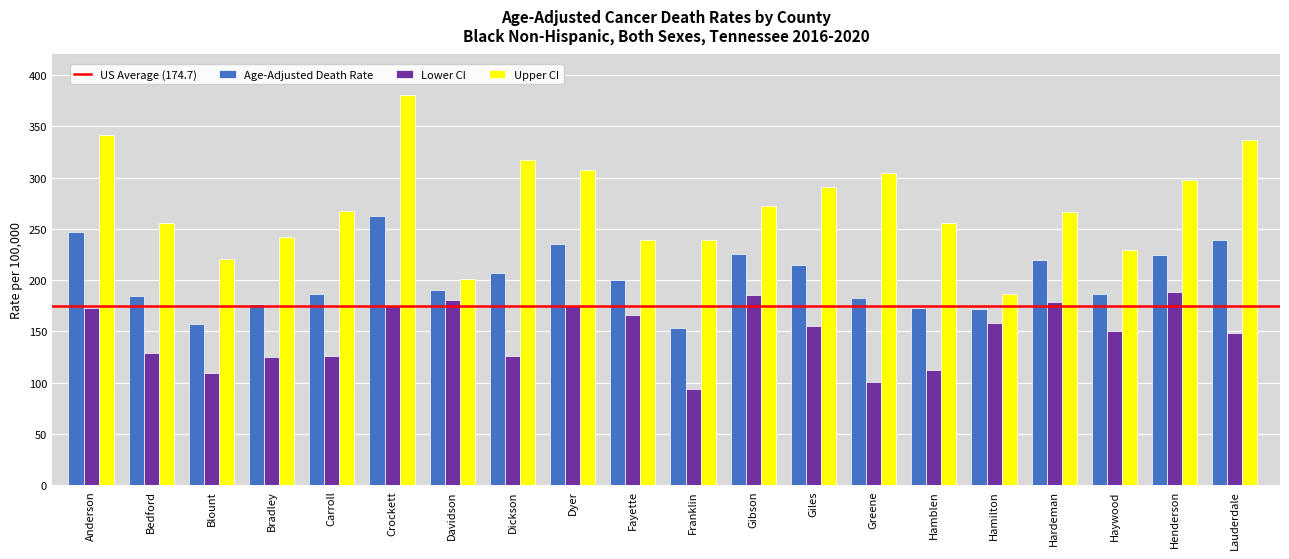

List the series in order of their overall mean, highest first.

Upper CI, Age-Adjusted Death Rate, Lower CI